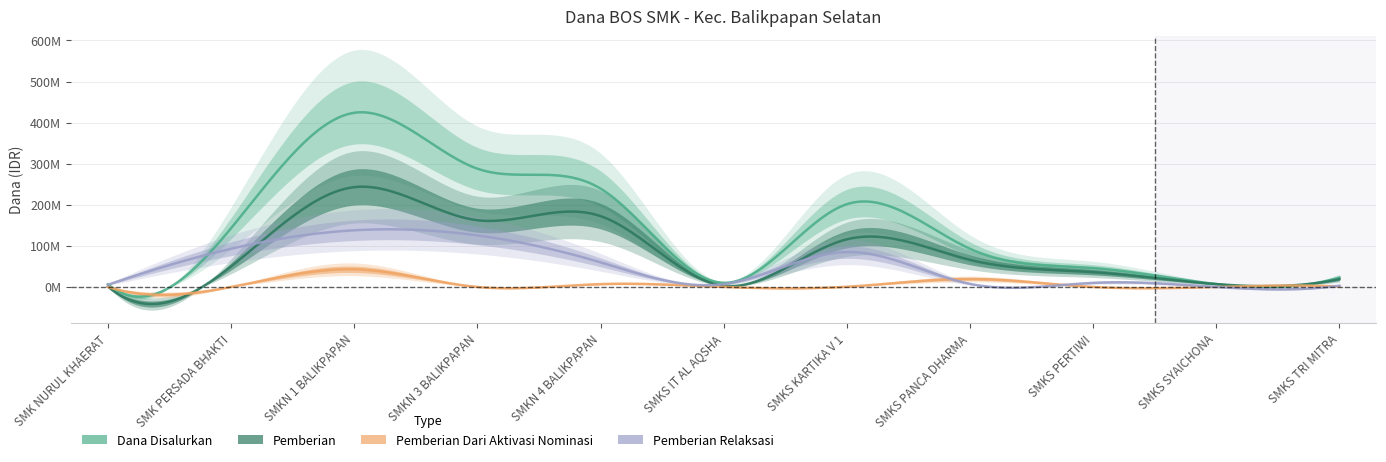

What is the greatest value displayed?

424000000